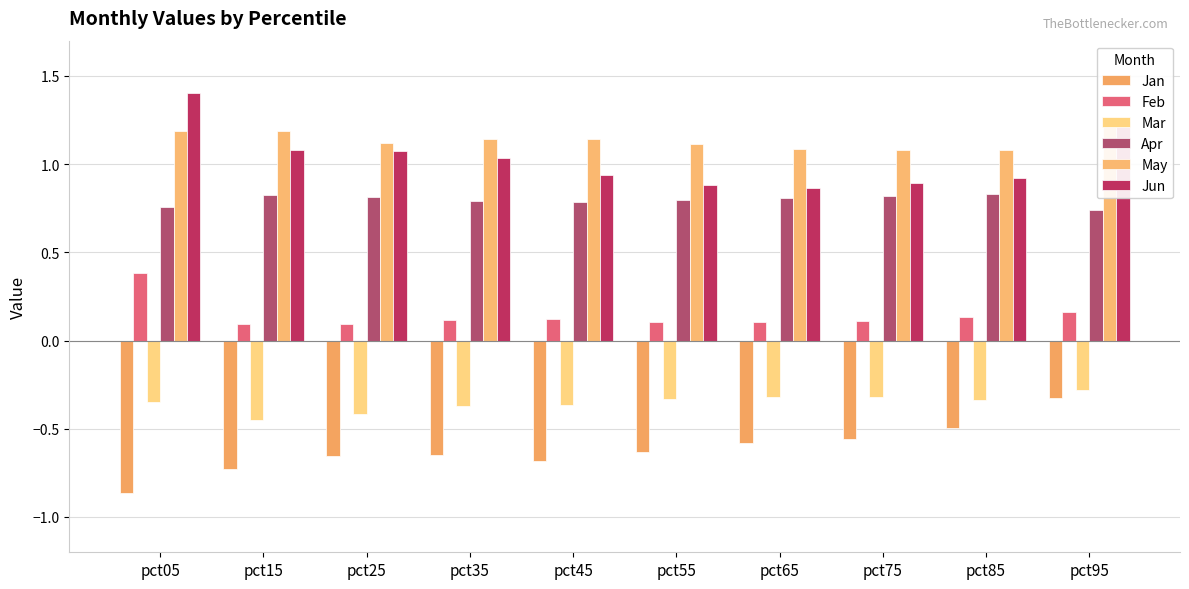

What are all the series names shown in the legend?

Jan, Feb, Mar, Apr, May, Jun